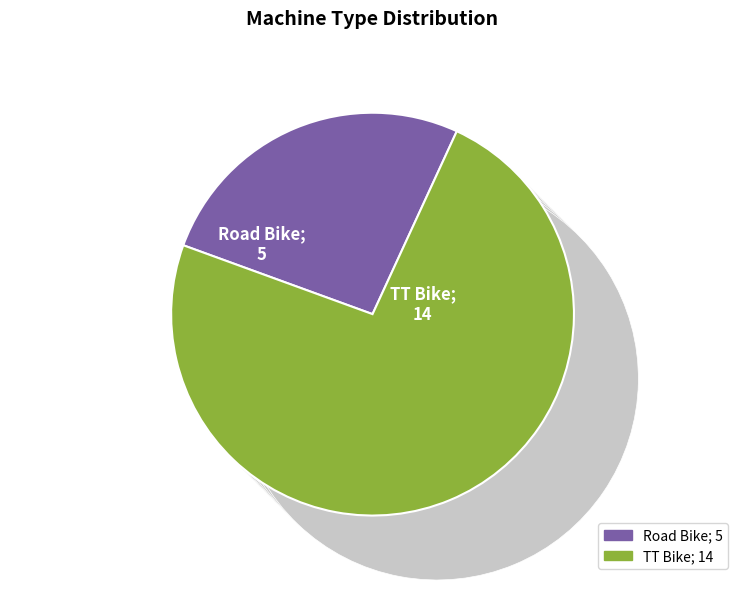

What is the ratio of the value at TT Bike to the value at Road Bike?

2.8